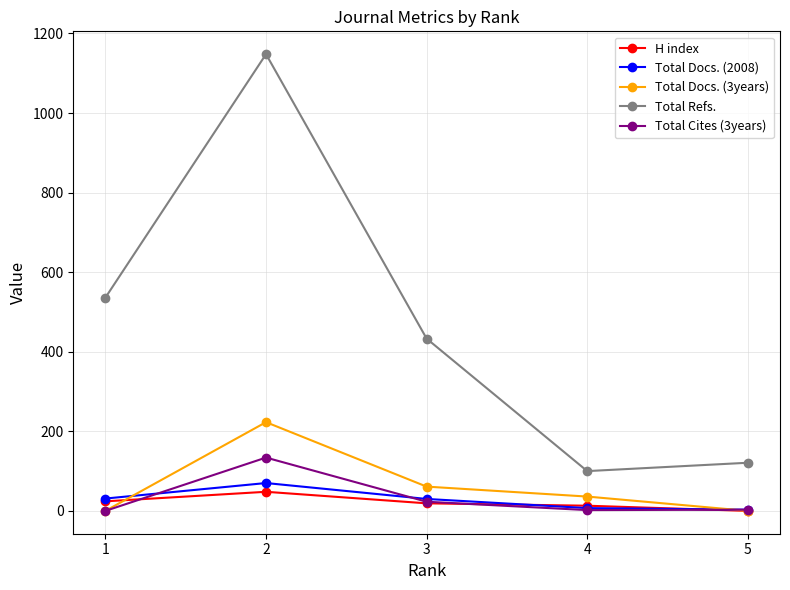

Is the value of Total Cites (3years) at 2 greater than the value of H index at 3?

Yes